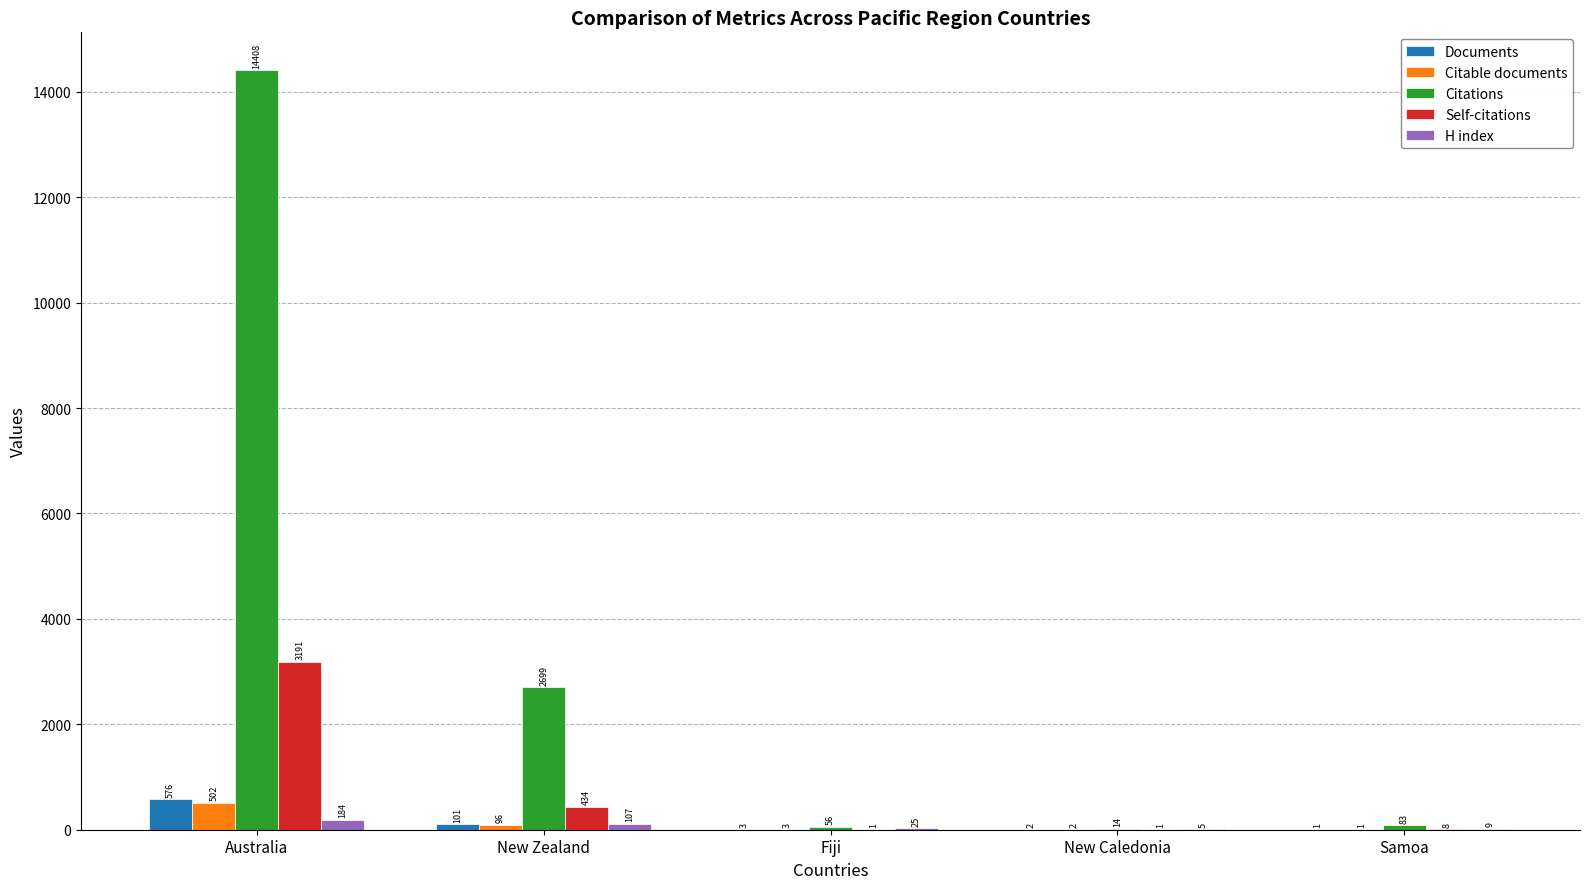

Reading left to right, what are all the values shown in this chart?

Documents: 576	101	3	2	1
Citable documents: 502	96	3	2	1
Citations: 14408	2699	56	14	83
Self-citations: 3191	434	1	1	8
H index: 184	107	25	5	9